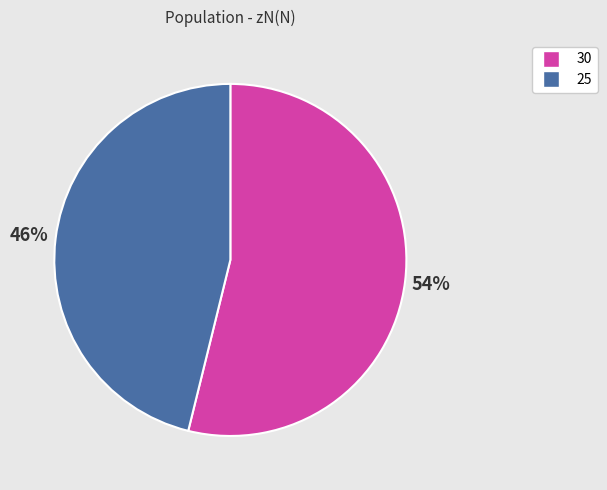

Count the number of slices in the pie.

2